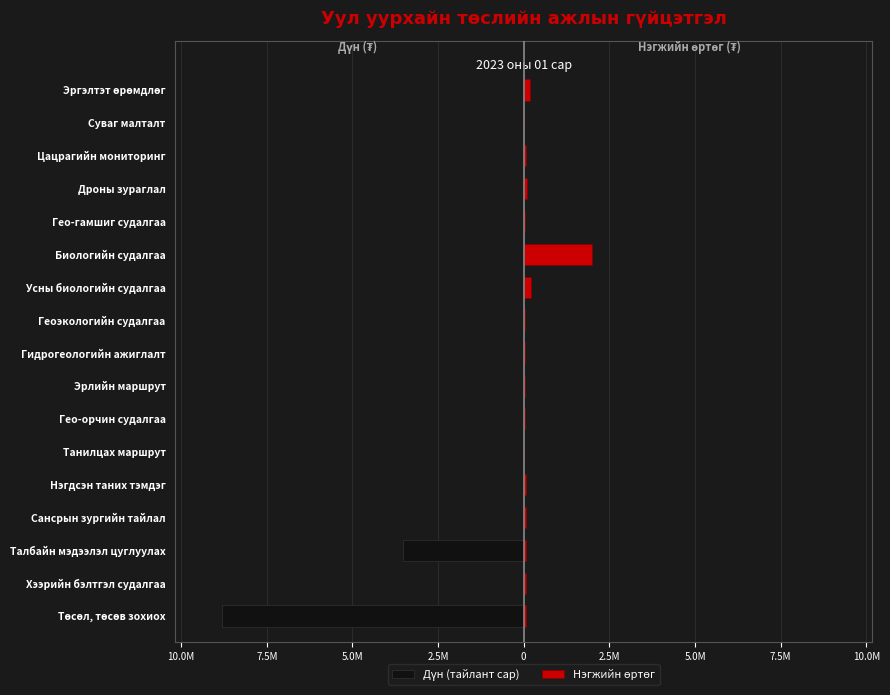

What is the average value of the Нэгжийн өртөг series?

185235